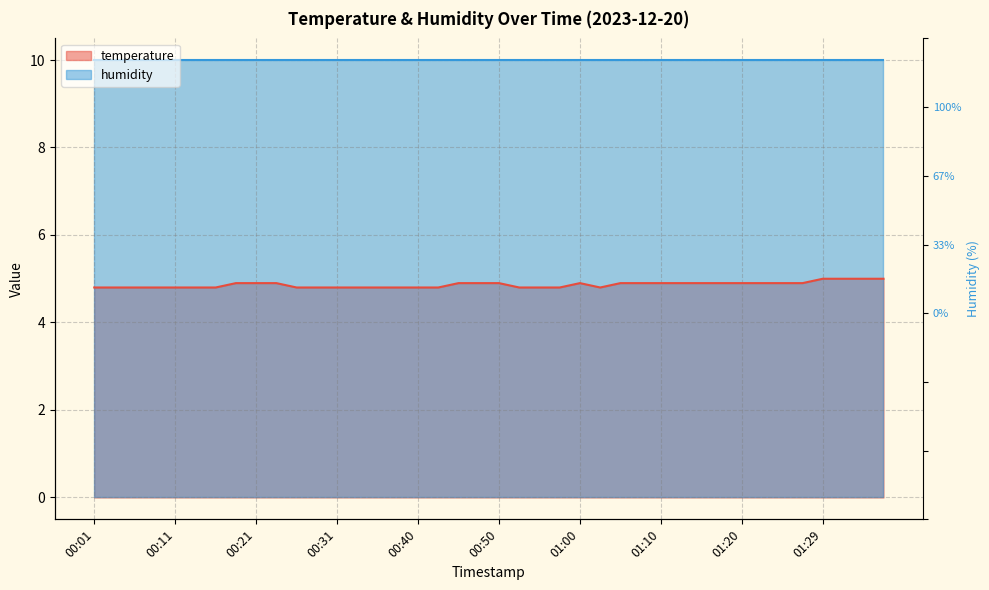

At which category does the data reach its first local peak?

01:00